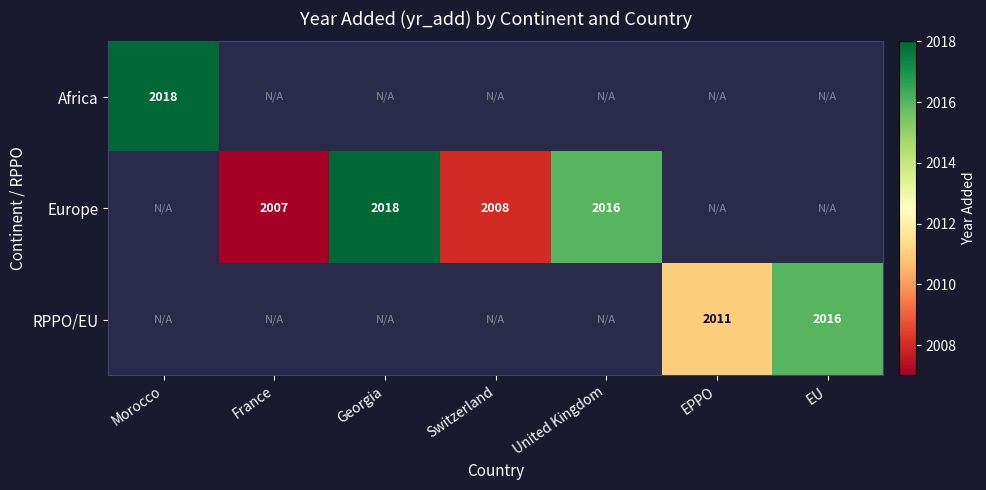

The Europe series shows 3225 at Georgia. True or false?

False